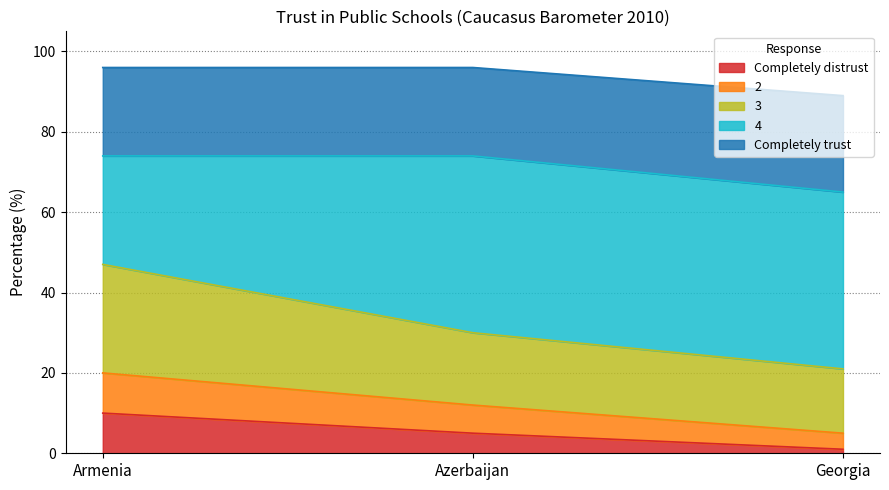

At which label does Completely distrust reach its minimum?

Georgia